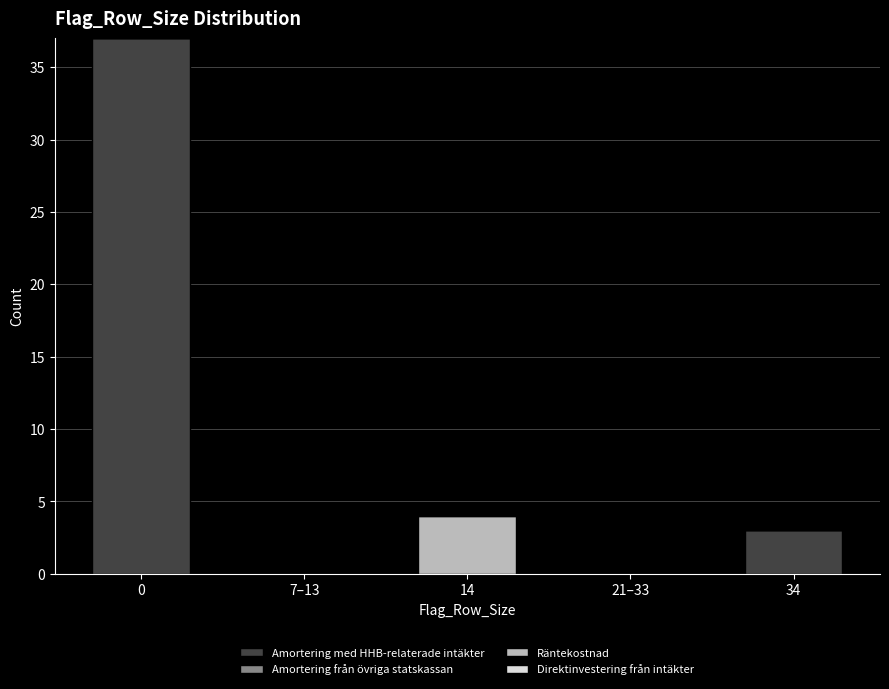

Reading right to left, transcribe the values for Amortering med HHB-relaterade intäkter.

34=3	21–33=0	14=0	7–13=0	0=37